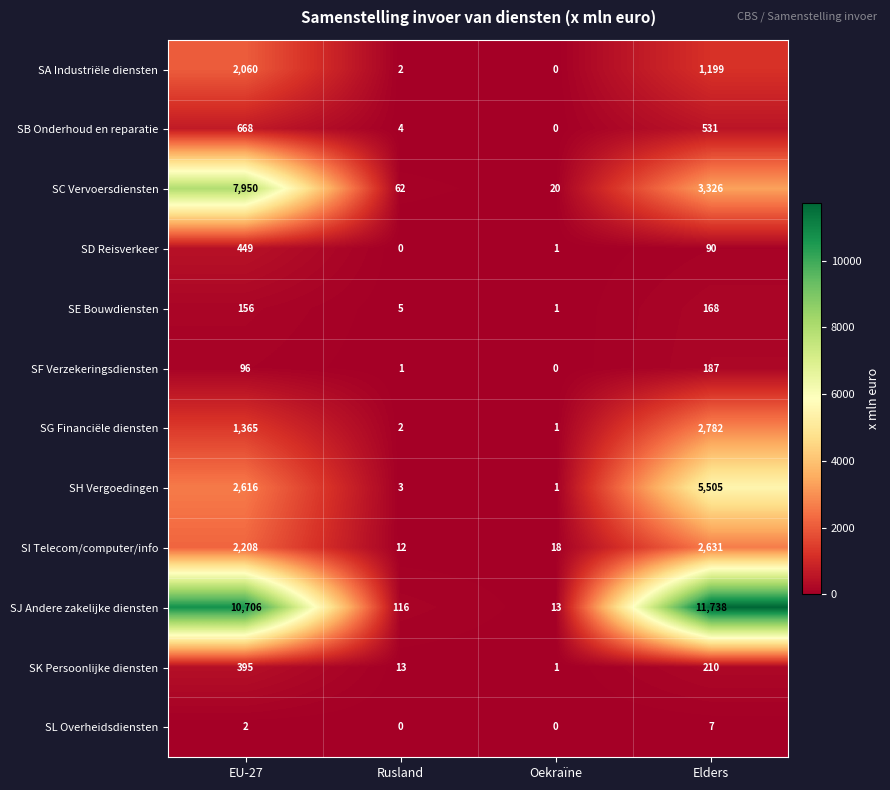

How many values in the SH Vergoedingen series are below 2616?

2